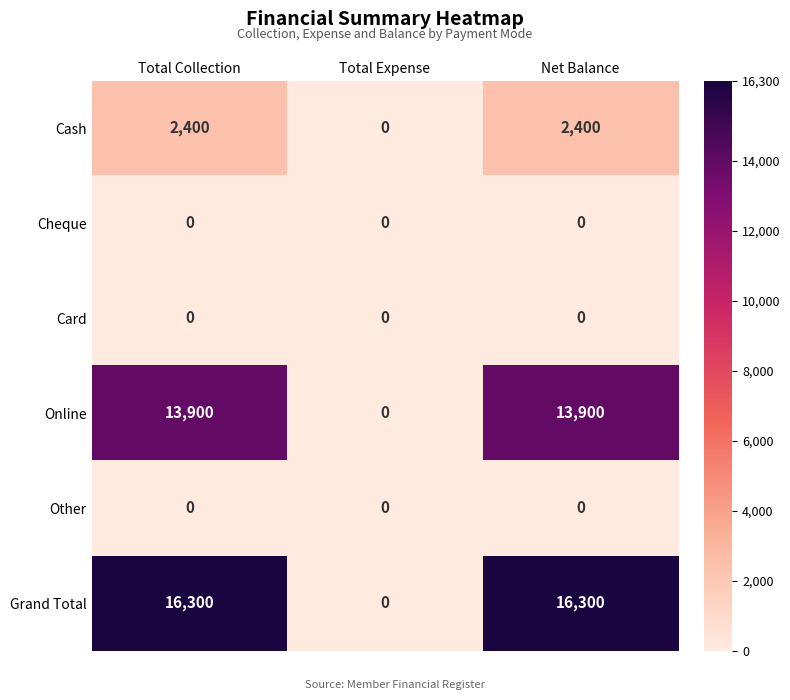

What is the maximum value shown in the chart?

16300